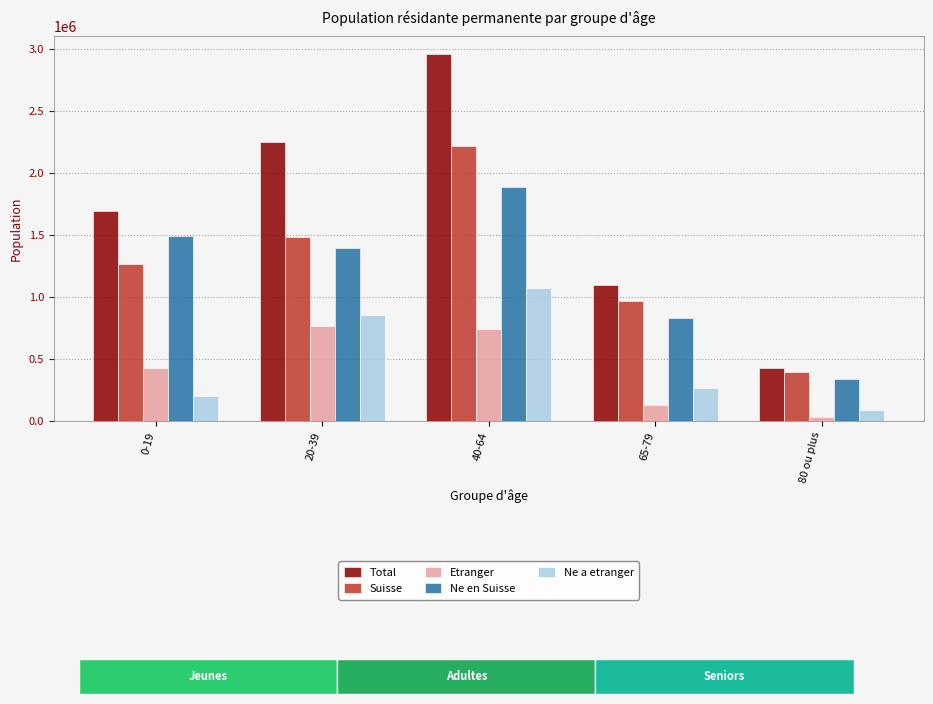

What is the difference between the maximum and minimum values in the Total series?

2527918